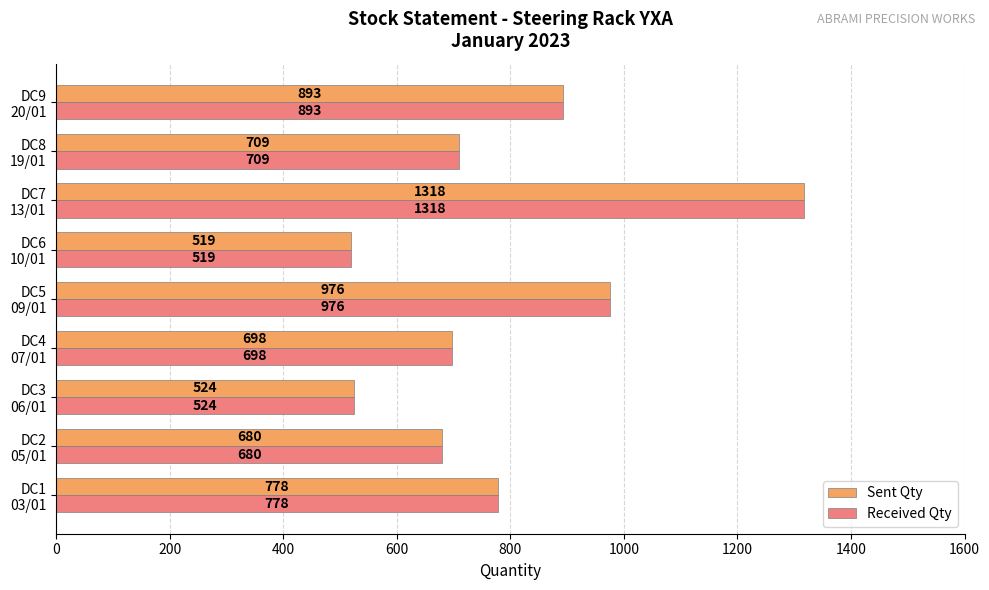

At how many categories does at least one series exceed 682?

6